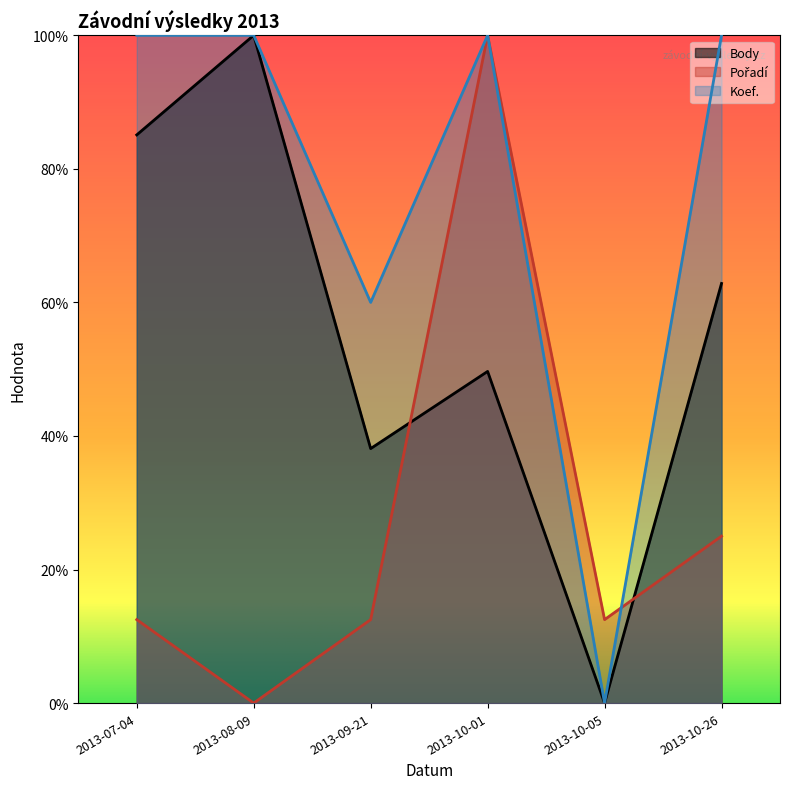

Is it true that Body equals 0.3 at 2013-10-01?

False